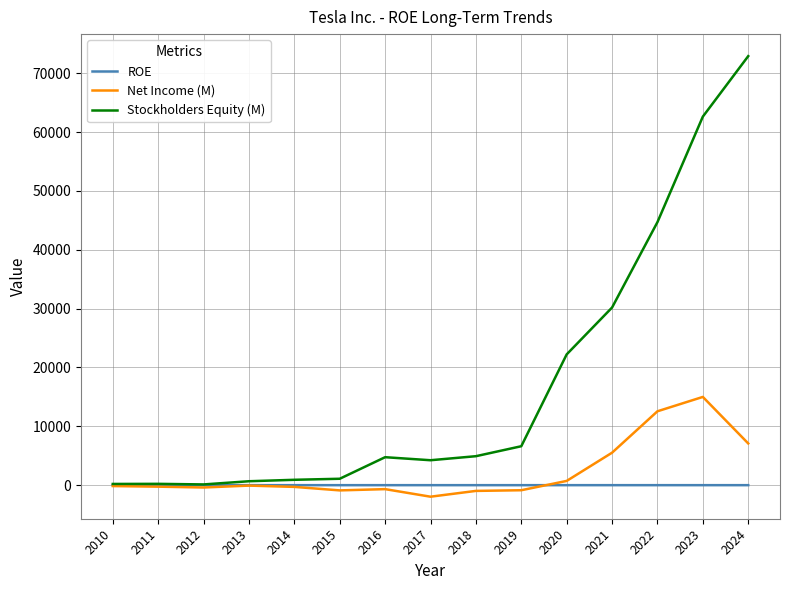

At 2021, list the series in order from largest to smallest.

Stockholders Equity (M), Net Income (M), ROE